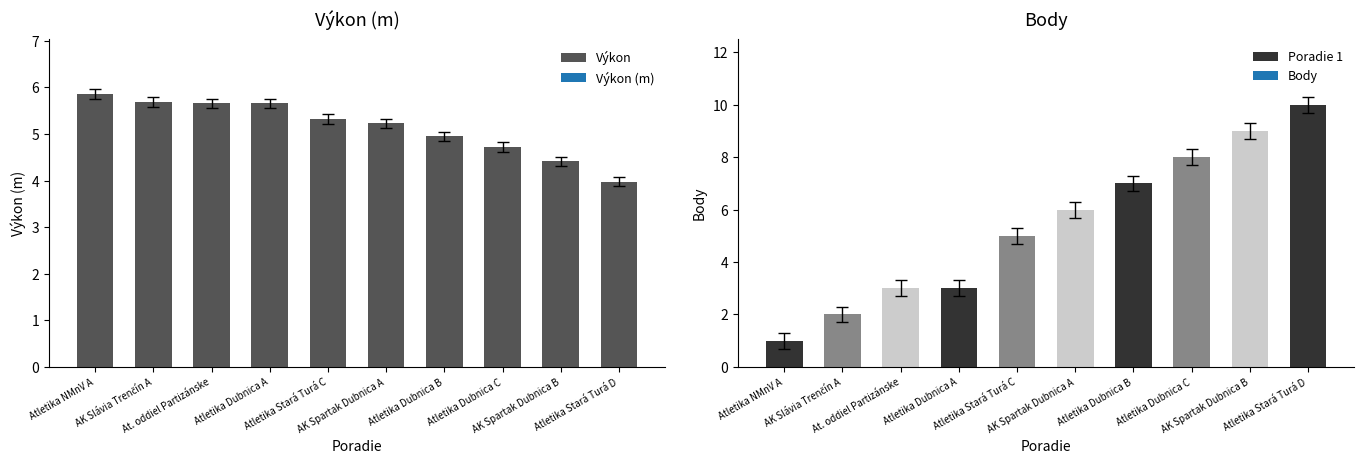

What is the sum of the values at At. oddiel Partizánske and Atletika NMnV A?

11.5